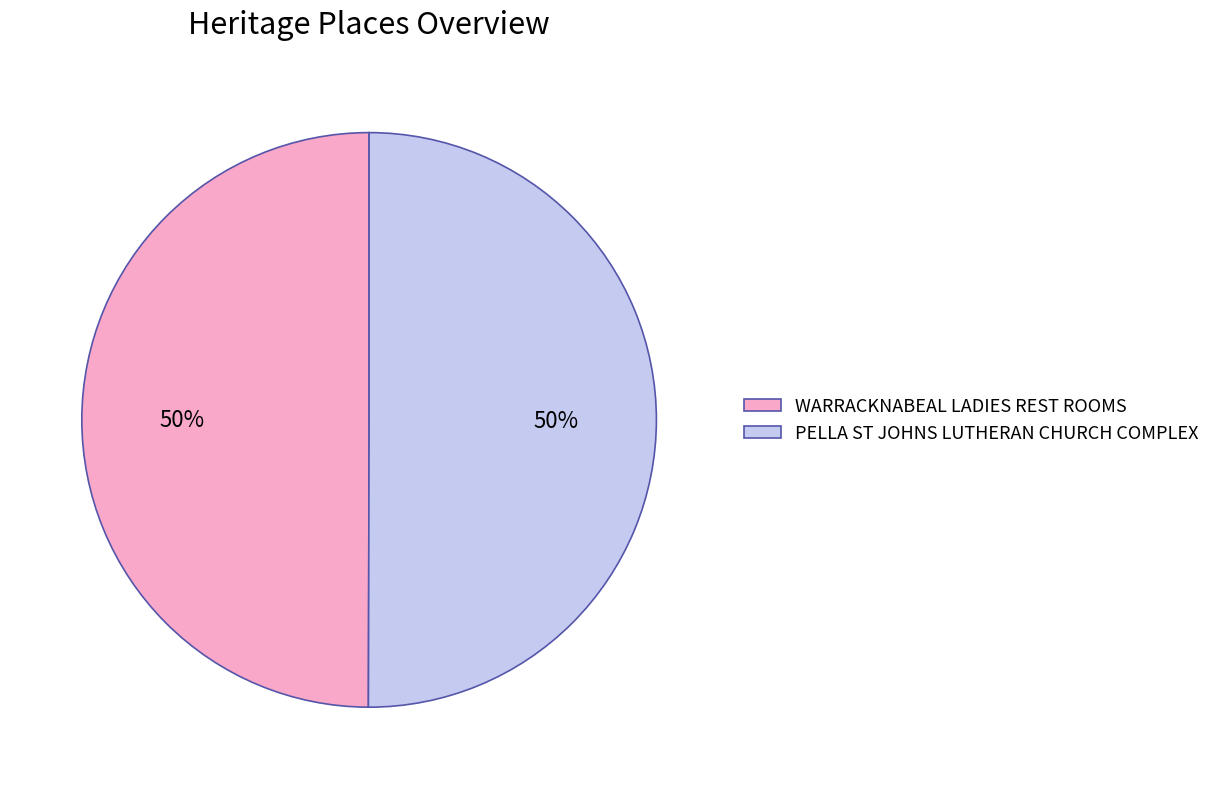

How many slices are in this pie chart?

2